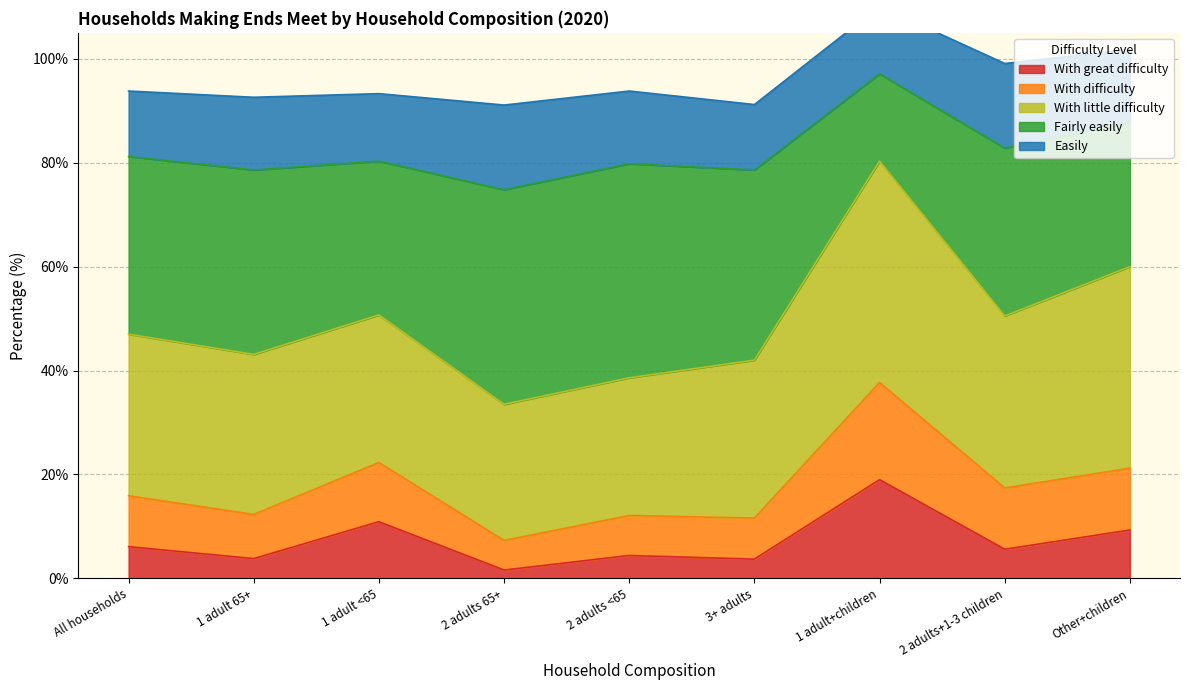

Which category has the lowest value in the With great difficulty series?

2 adults 65+